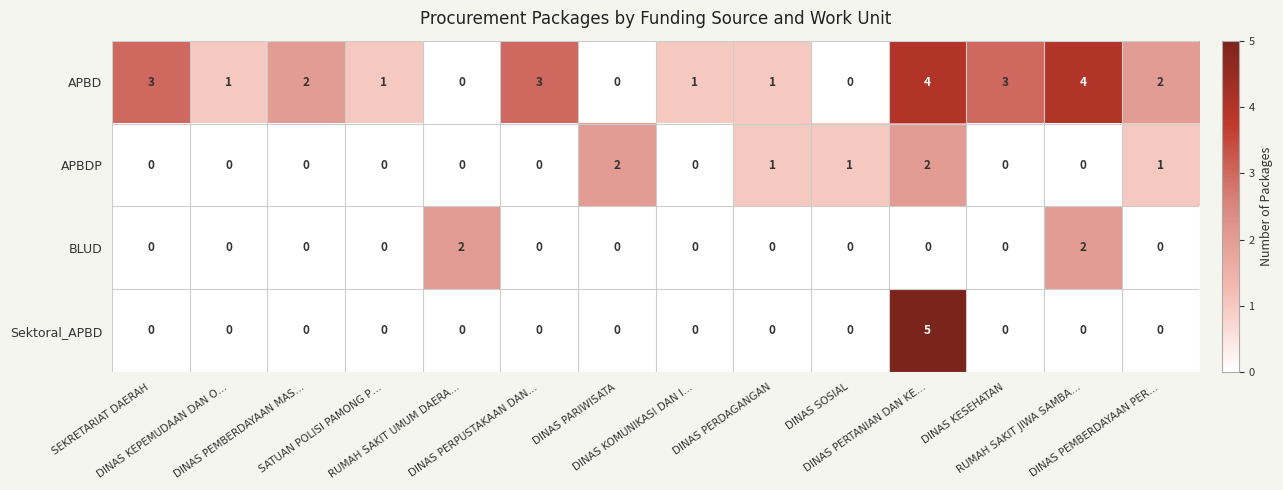

What is the sum of all APBDP values?

7